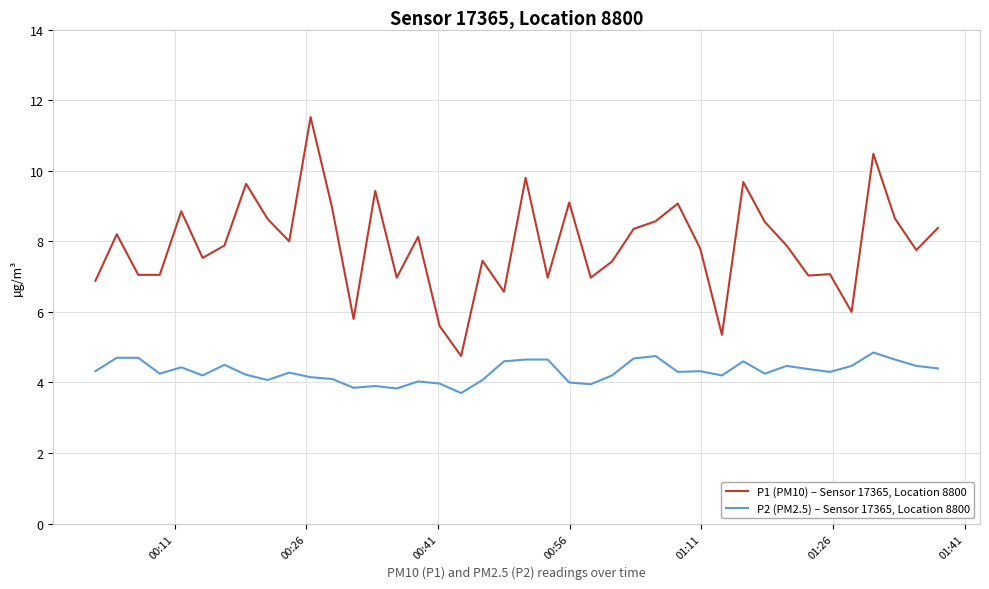

List the series in order of their peak value, lowest first.

P2 (PM2.5) – Sensor 17365, Location 8800, P1 (PM10) – Sensor 17365, Location 8800